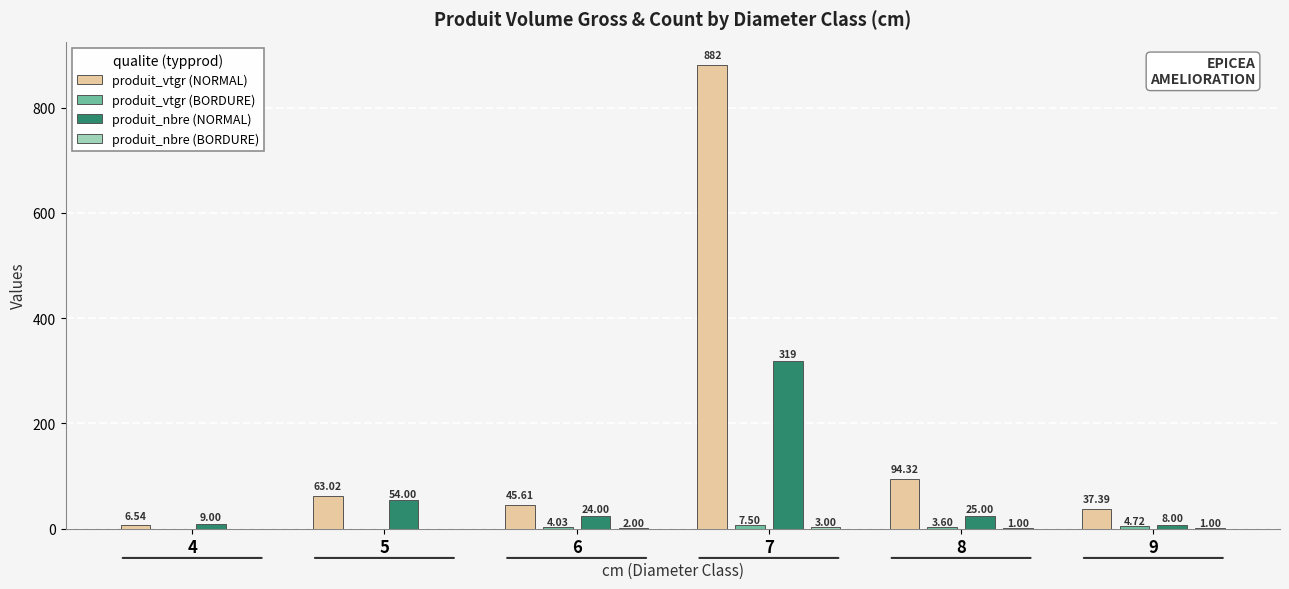

Which series changed the most between 5 and 6?

produit_nbre (NORMAL)